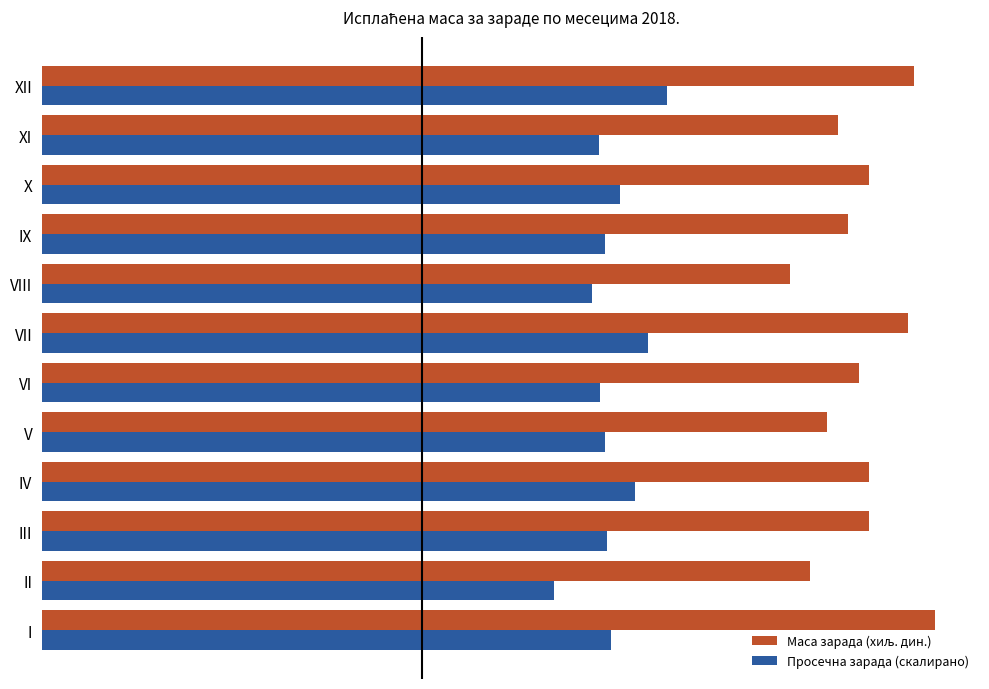

How many data points in Просечна зарада (скалирано) are less than 1488?

6